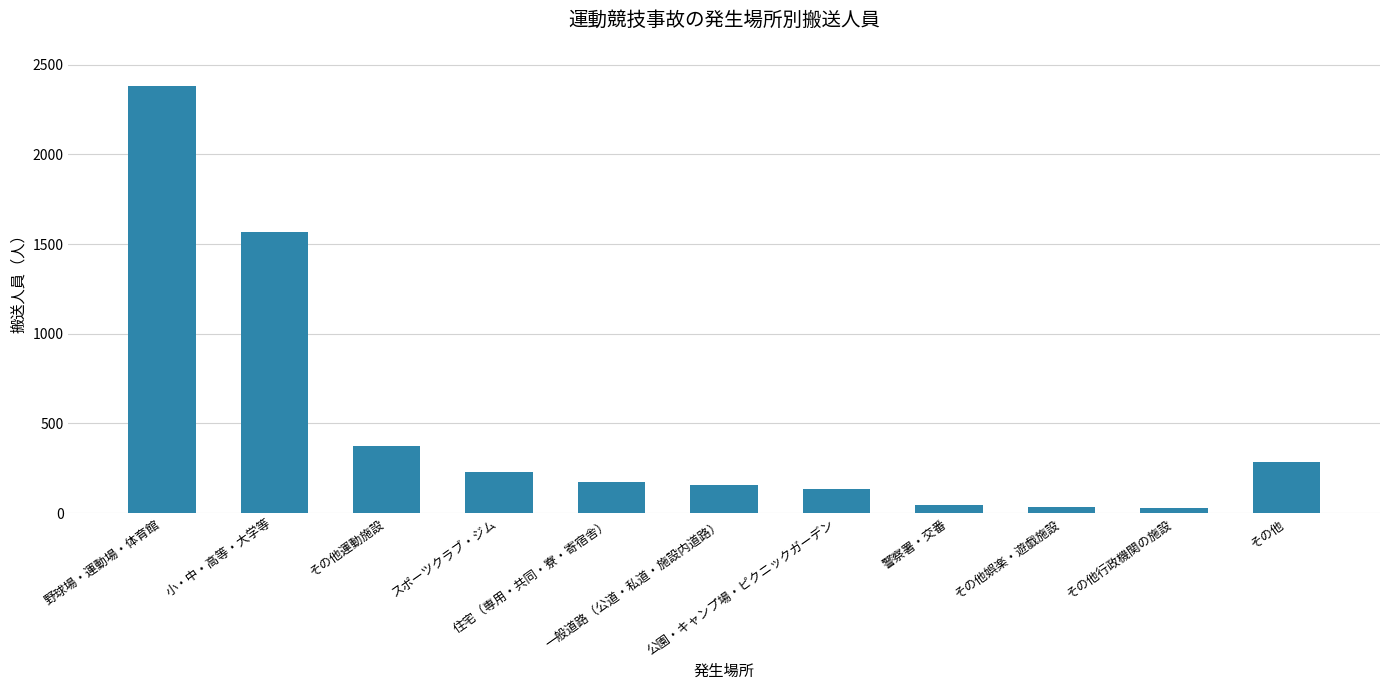

What is the difference between the second highest and second lowest values?

1535